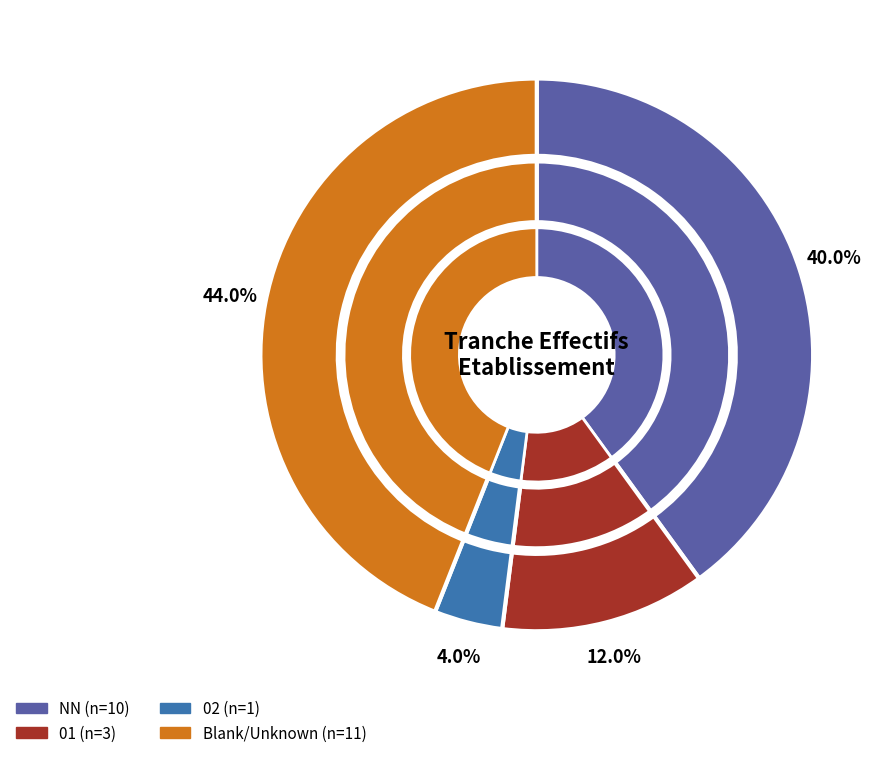

Is there any slice that represents more than half of the pie?

No